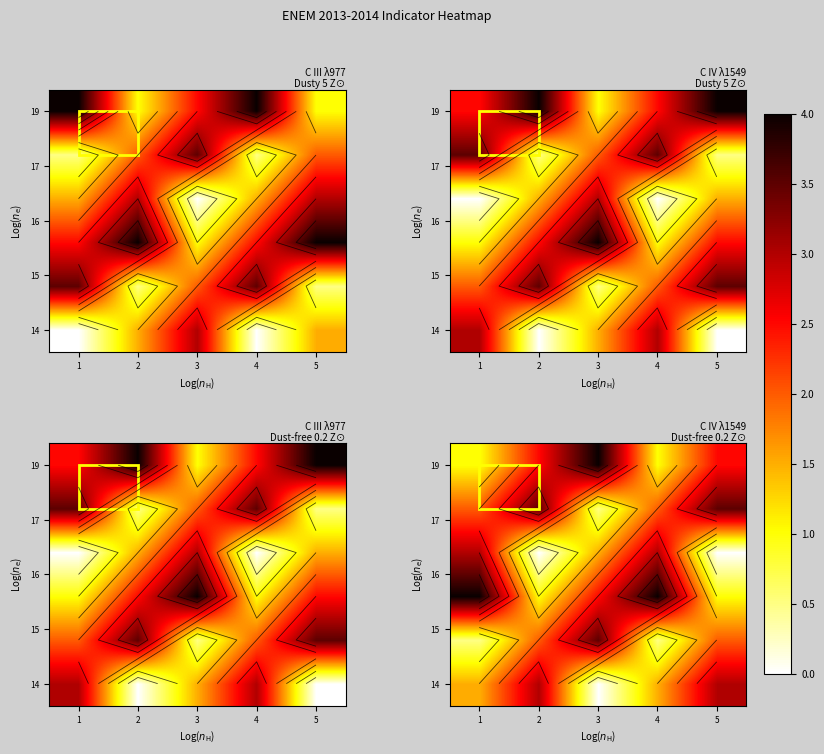

At which category is the sum across all series the highest?

1